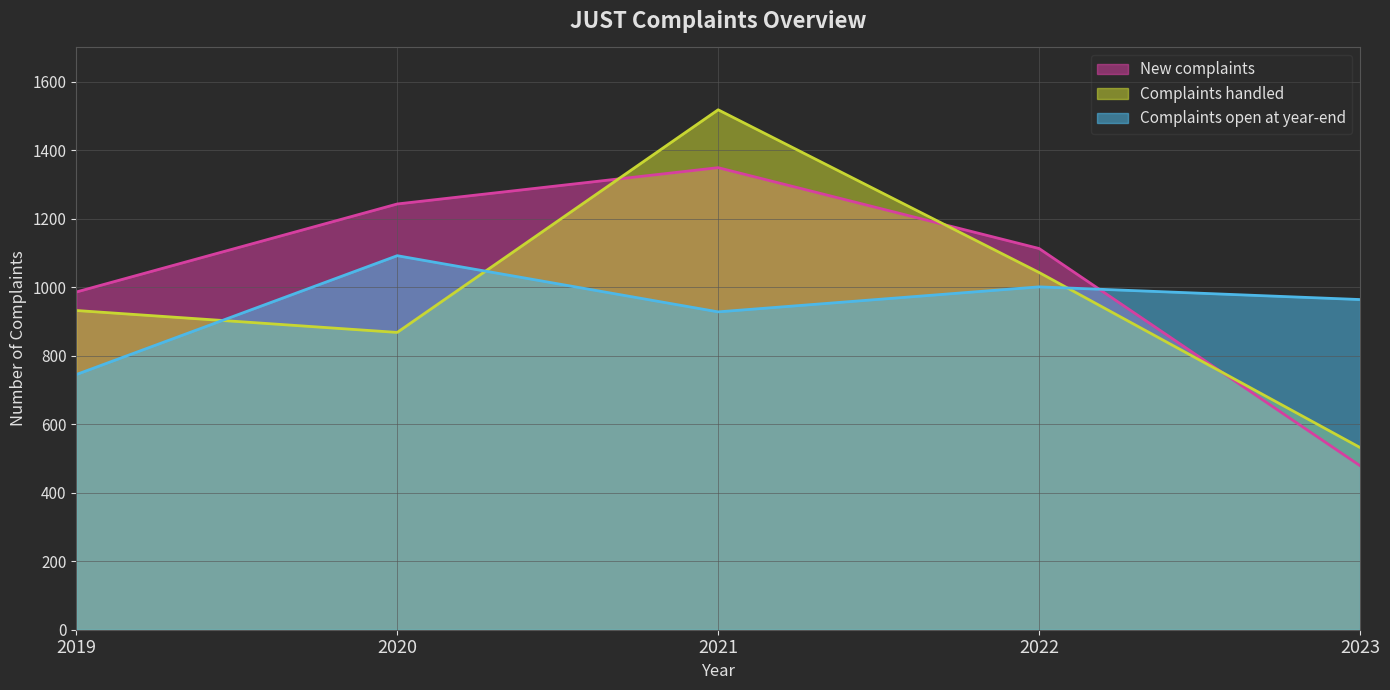

At which category does Complaints open at year-end reach its first local peak?

2020